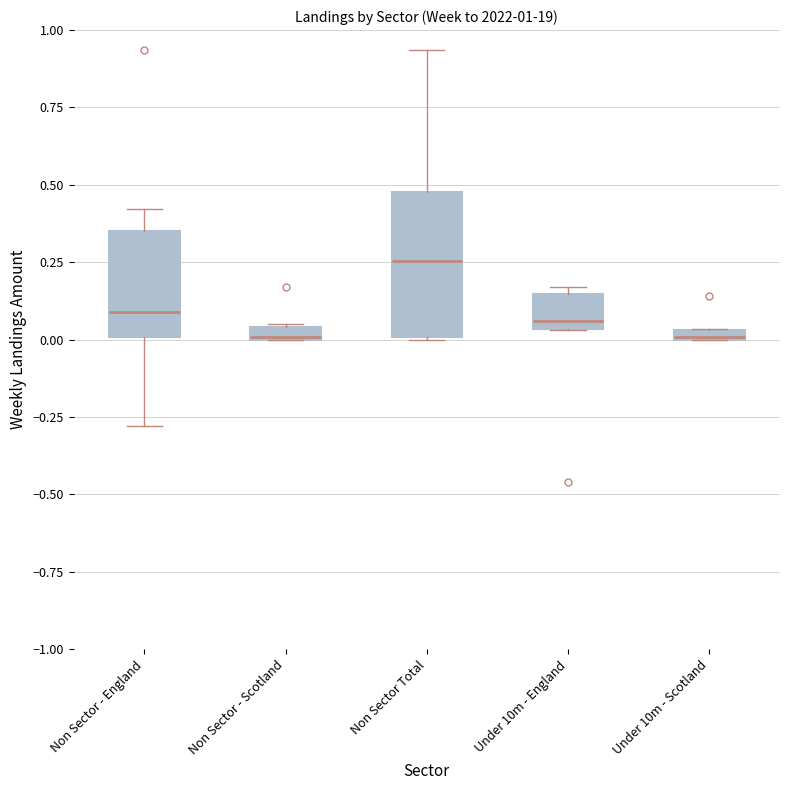

Which box is the tallest, from its lower edge to its upper edge?

Non Sector Total